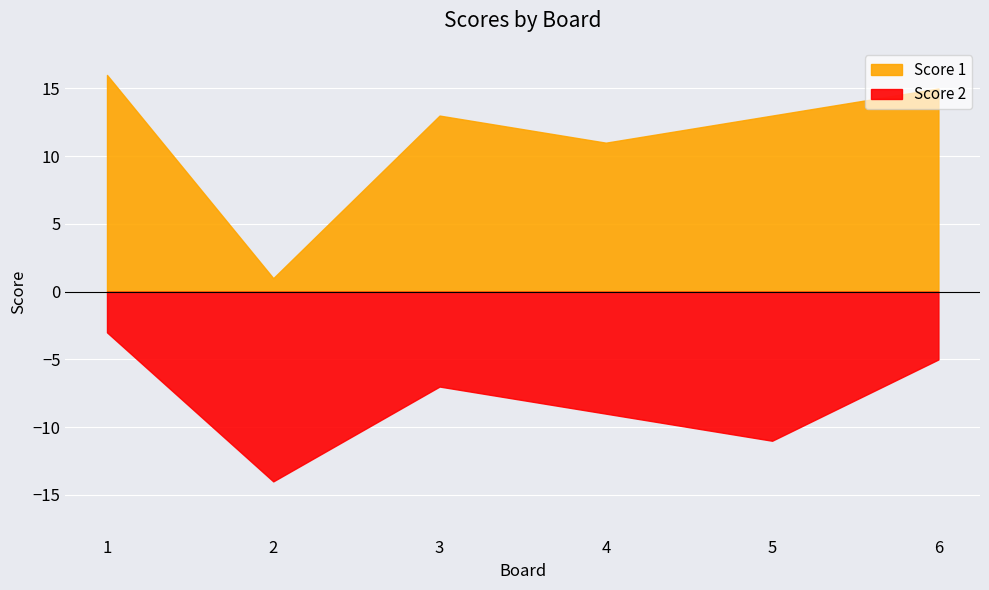

Does the chart display data point markers on the line(s)?

No